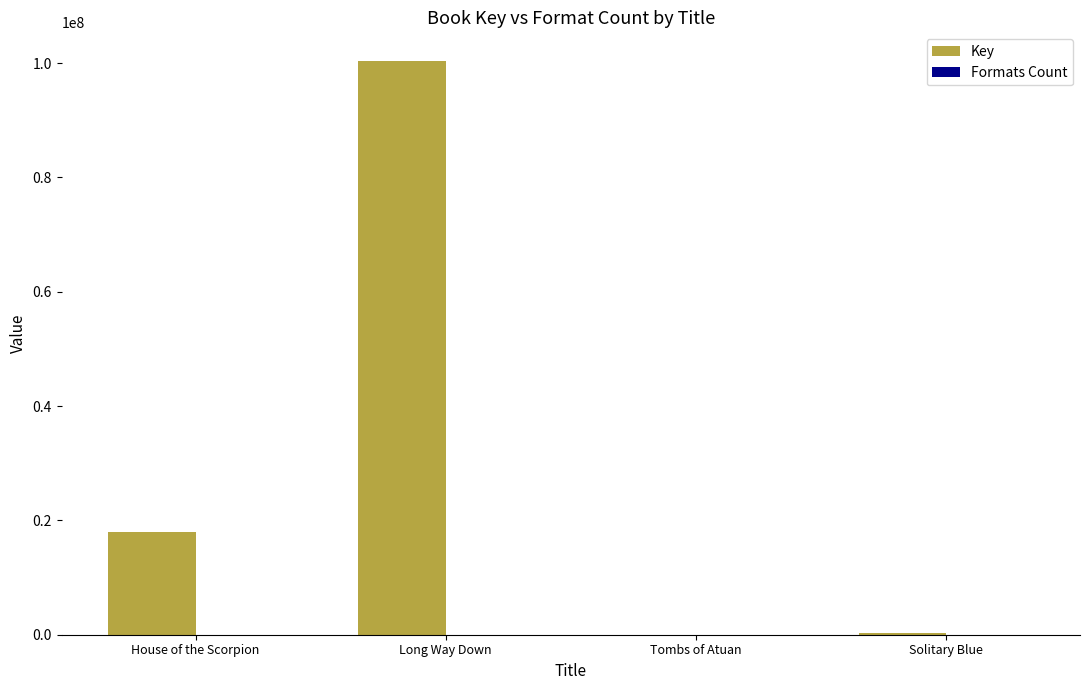

At which category is the sum across all series the highest?

Long Way Down